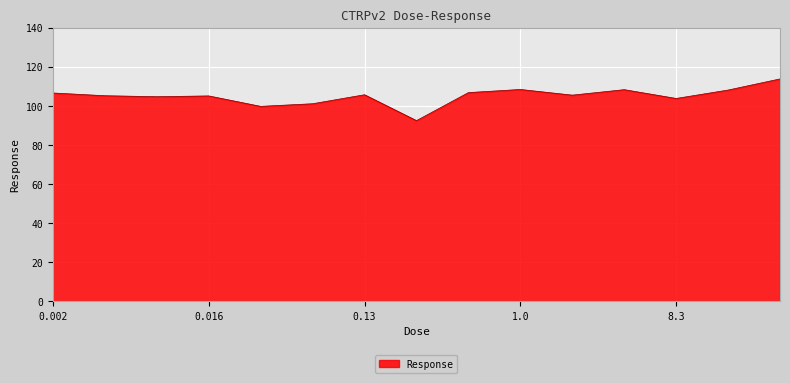

What is the difference between the maximum and minimum values?

21.3